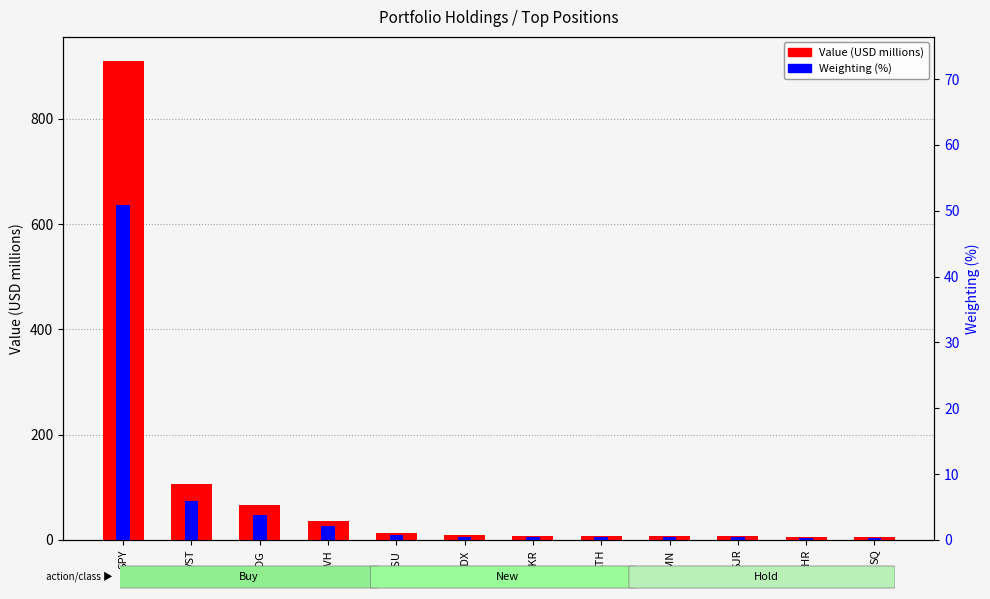

At which label does Value (USD millions) first exceed 9?

SPY